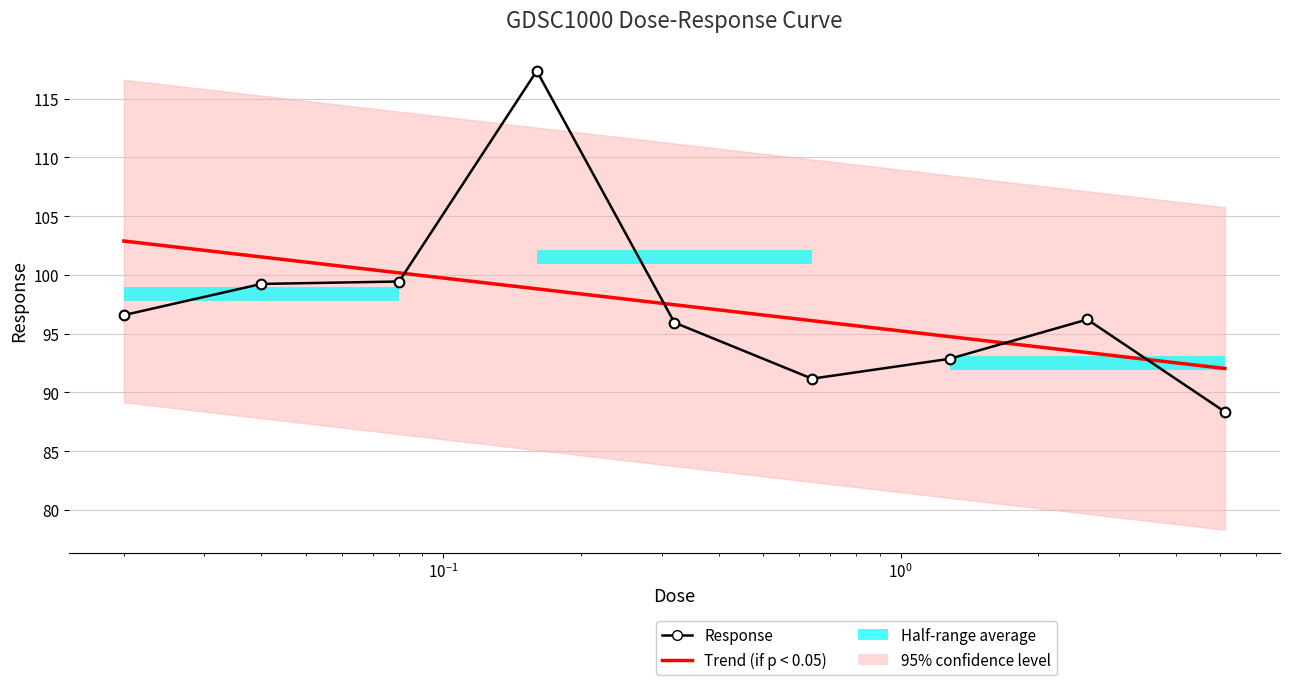

Where is Response nearest to the value 102?

$\mathdefault{10^{-1}}$